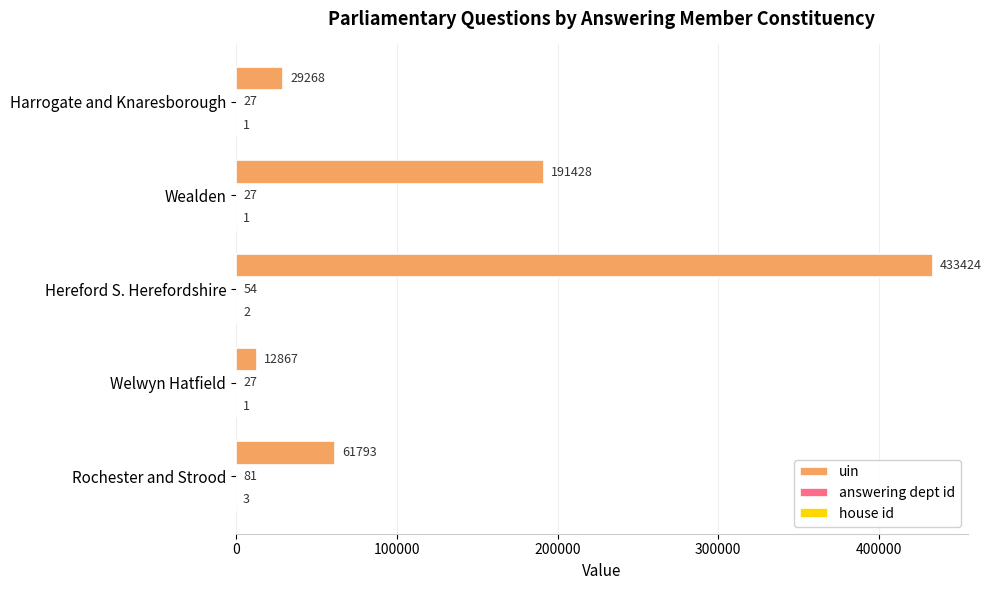

Which series has the largest range (max minus min)?

uin